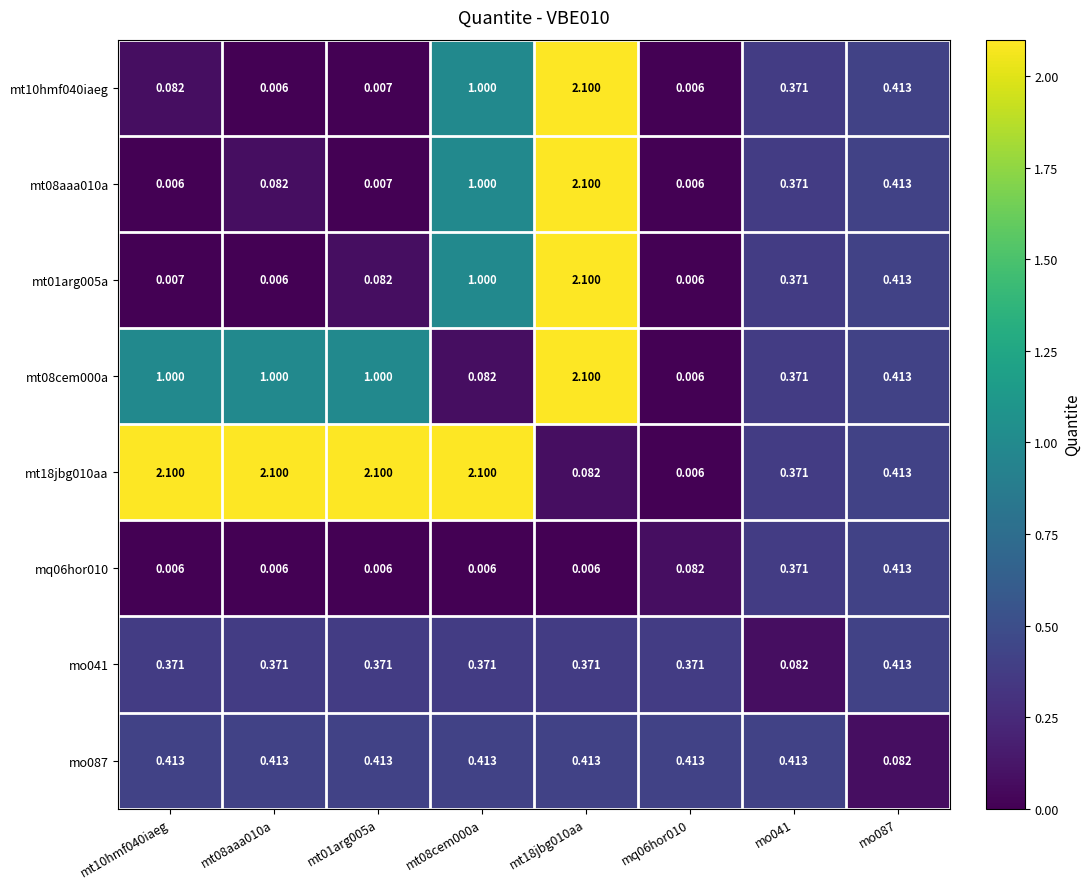

Which label corresponds to the largest value in the chart?

mt18jbg010aa